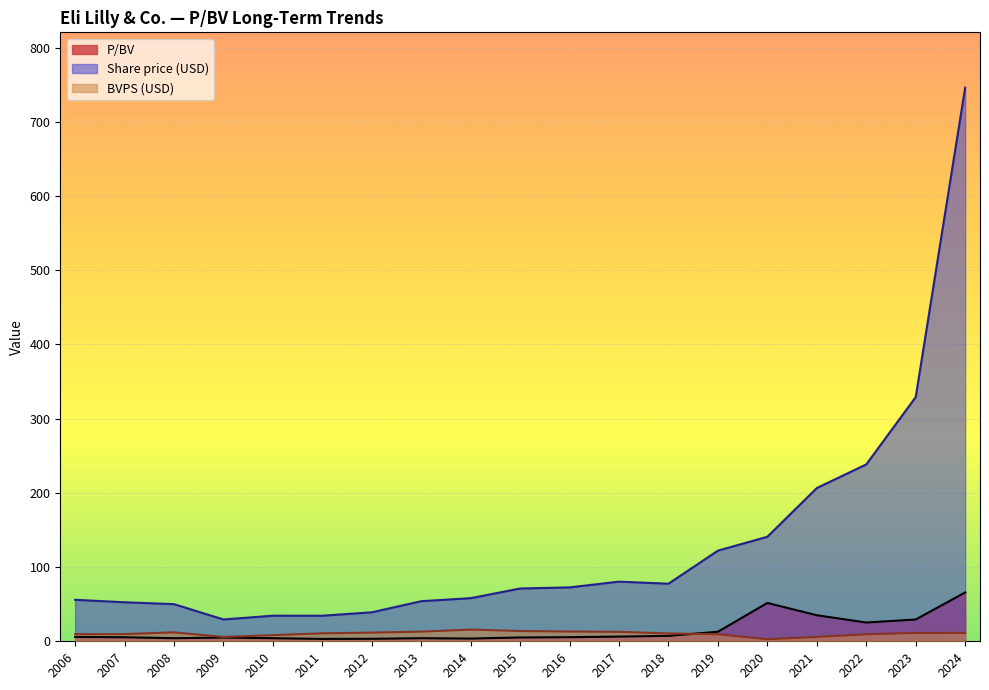

What is the difference between the second highest and second lowest values in the P/BV series?

48.3